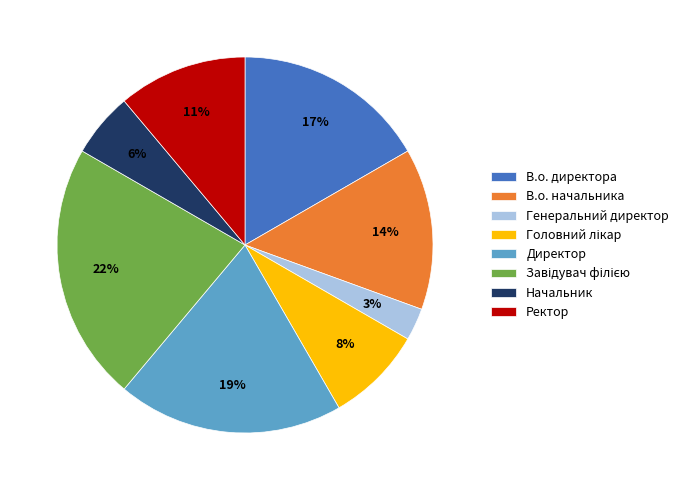

True or false: Ректор accounts for 11% of the total.

True